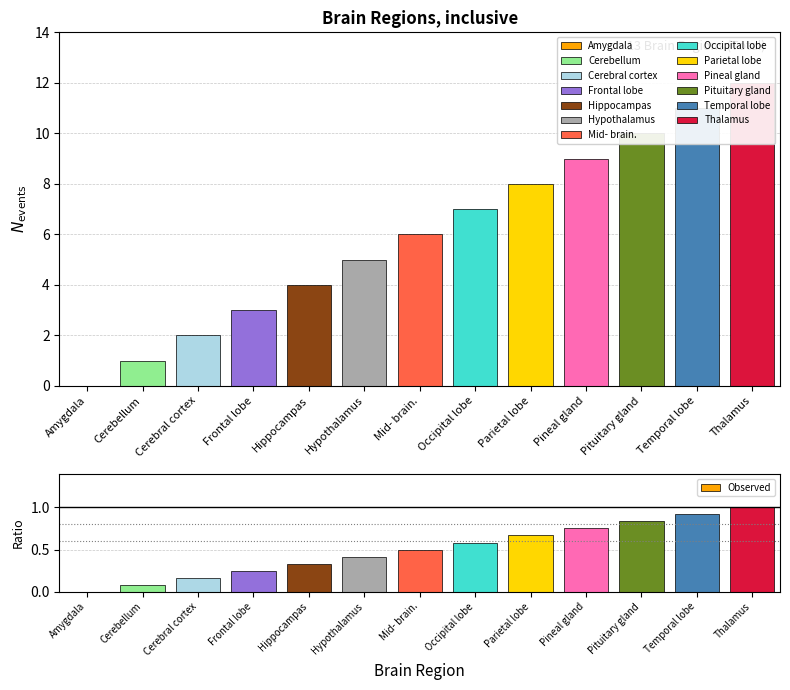

Which label corresponds to the largest value in the chart?

Thalamus